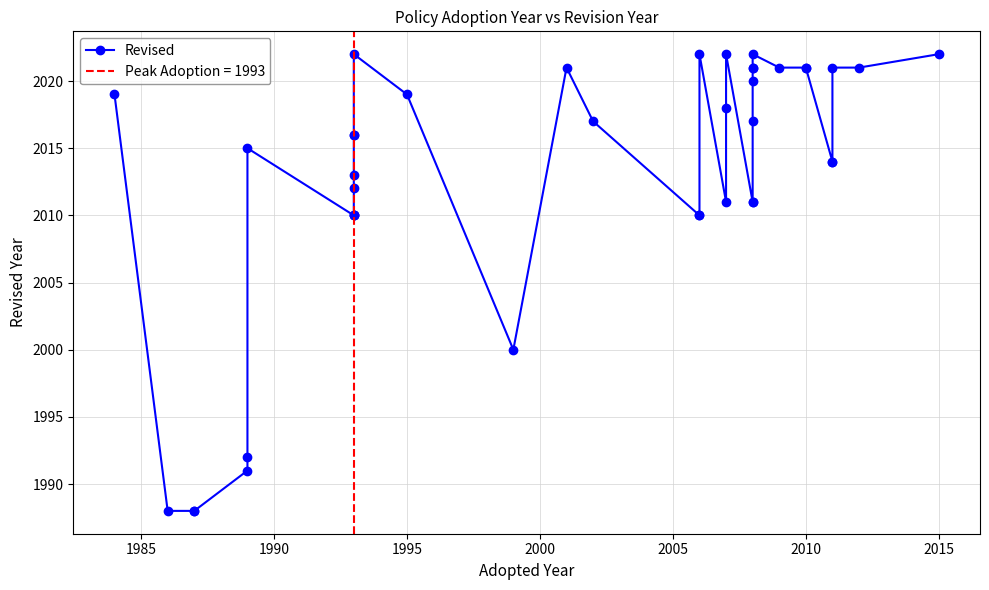

What is the difference between the maximum and minimum values?

34